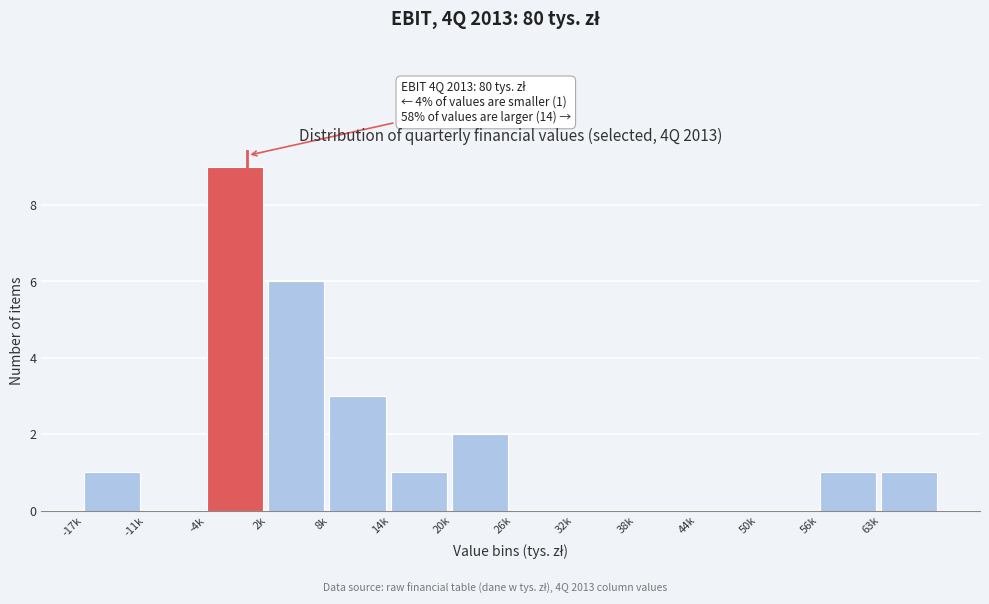

Reading left to right, list all the values displayed in this chart.

-17k=1	-11k=0	-4k=9	2k=6	8k=3	14k=1	20k=2	26k=0	32k=0	38k=0	44k=0	50k=0	56k=1	63k=1